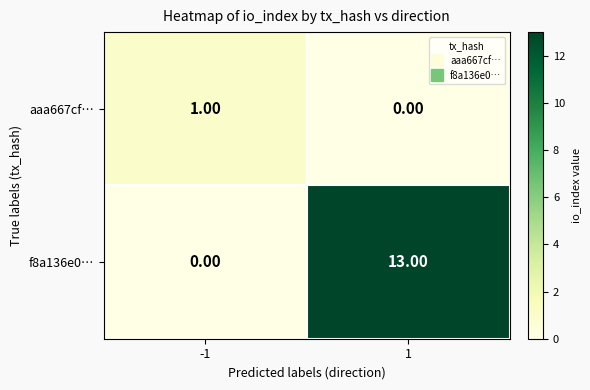

What is the total value across all series at 1?

13